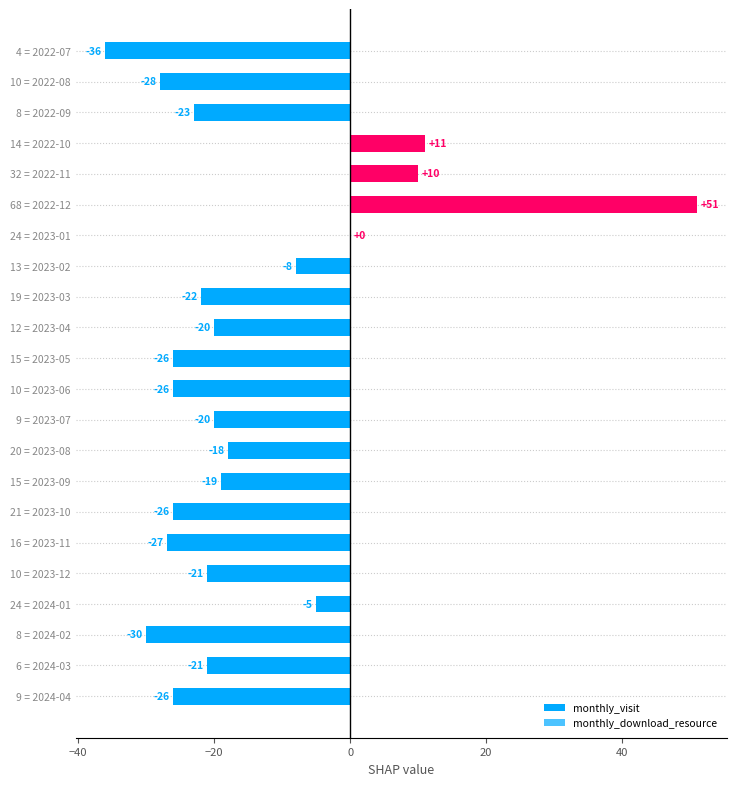

How many distinct data groups are displayed?

1